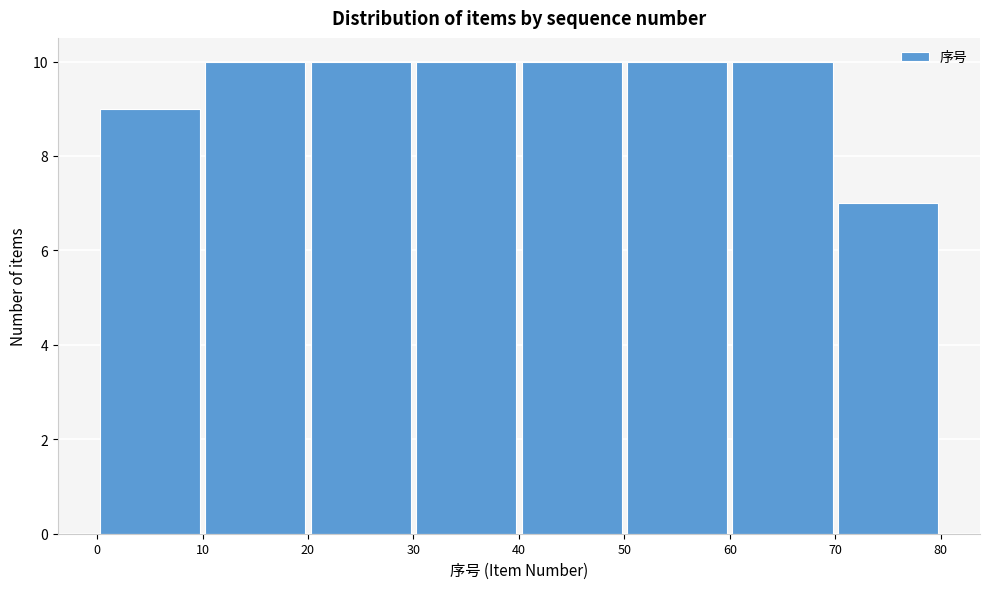

Reading left to right, transcribe this chart: for each bar, give the range it covers on the x-axis and its height. The values are not printed on the chart, so give them approximately, as read against the axis.

0 to 10: 9
10 to 20: 10
20 to 30: 10
30 to 40: 10
40 to 50: 10
50 to 60: 10
60 to 70: 10
70 to 80: 7